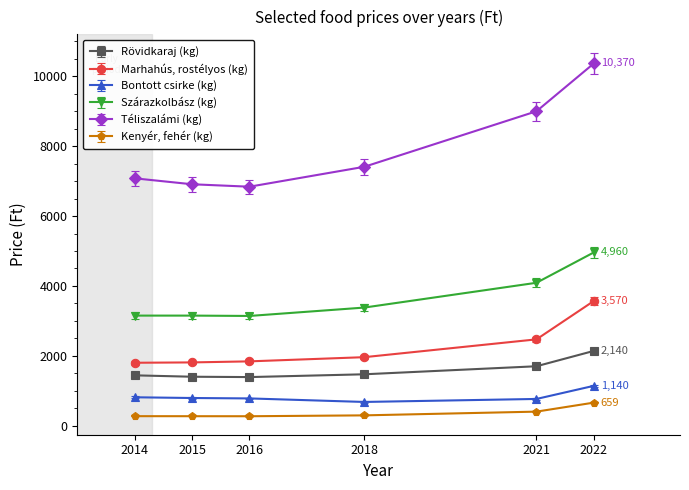

True or false: Szárazkolbász (kg) and Téliszalámi (kg) cross at least once.

False